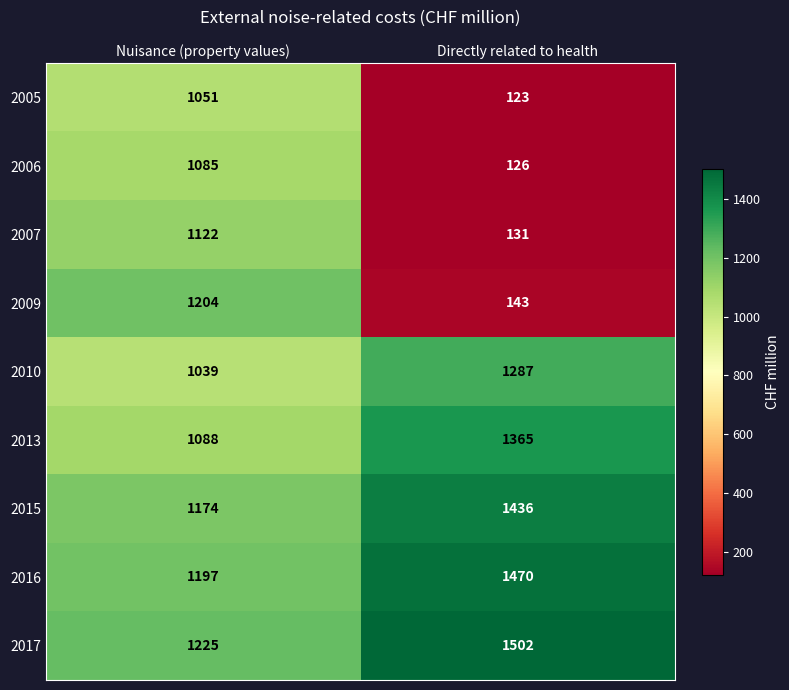

At which category is the sum across all series the highest?

Nuisance (property values)